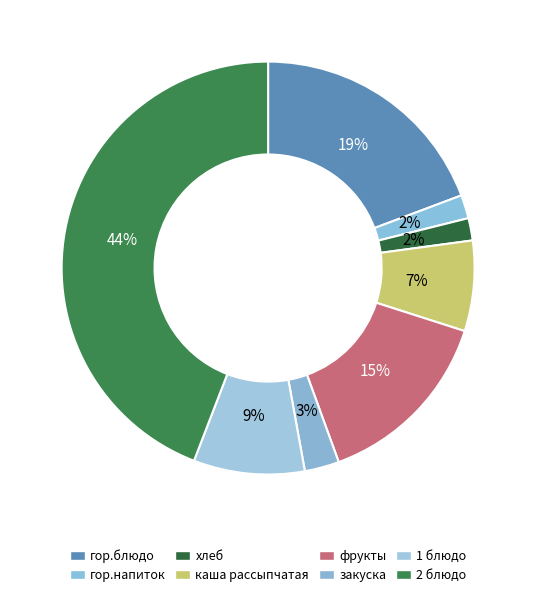

How many slices are in this pie chart?

8